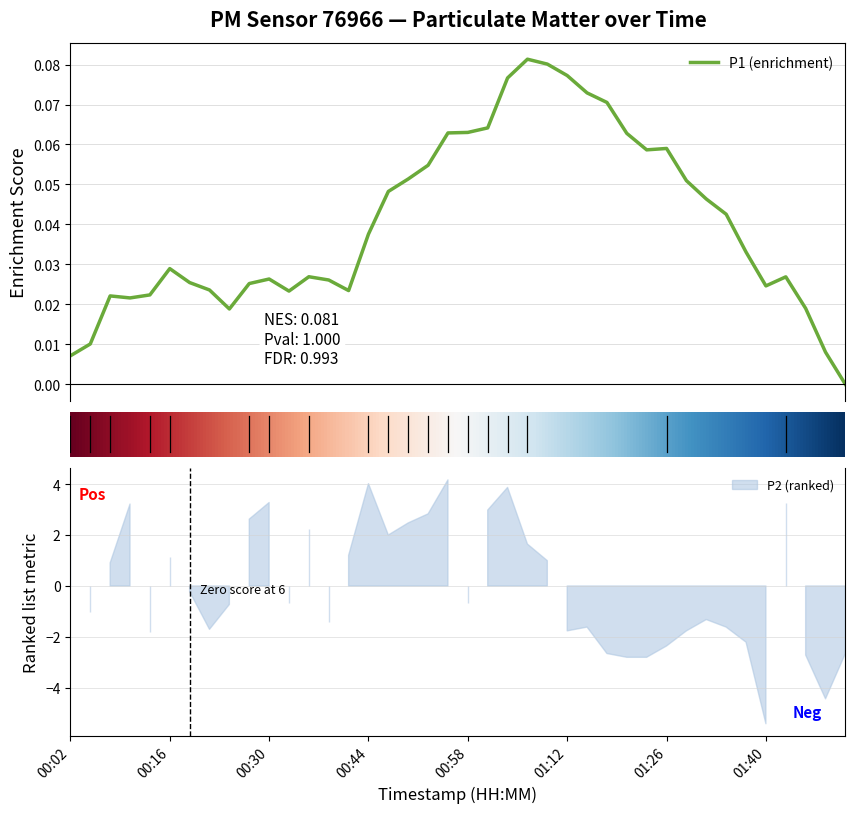

Which label corresponds to the largest value in the chart?

00:55